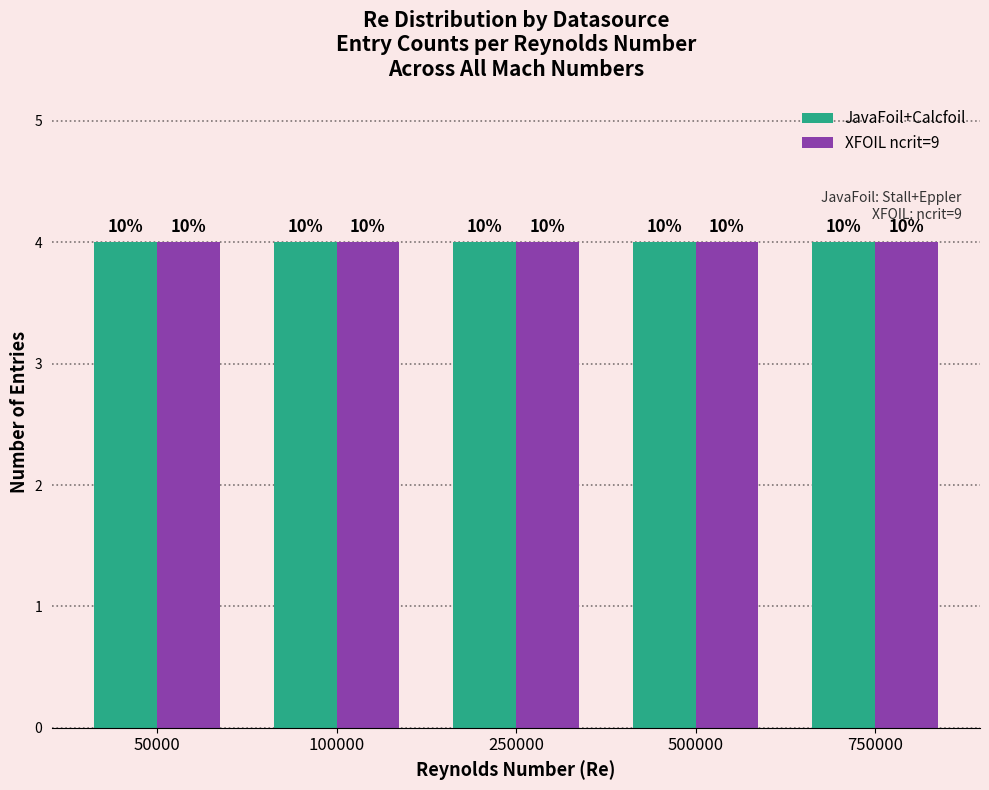

Is it true that Count equals 3 at 18?

False